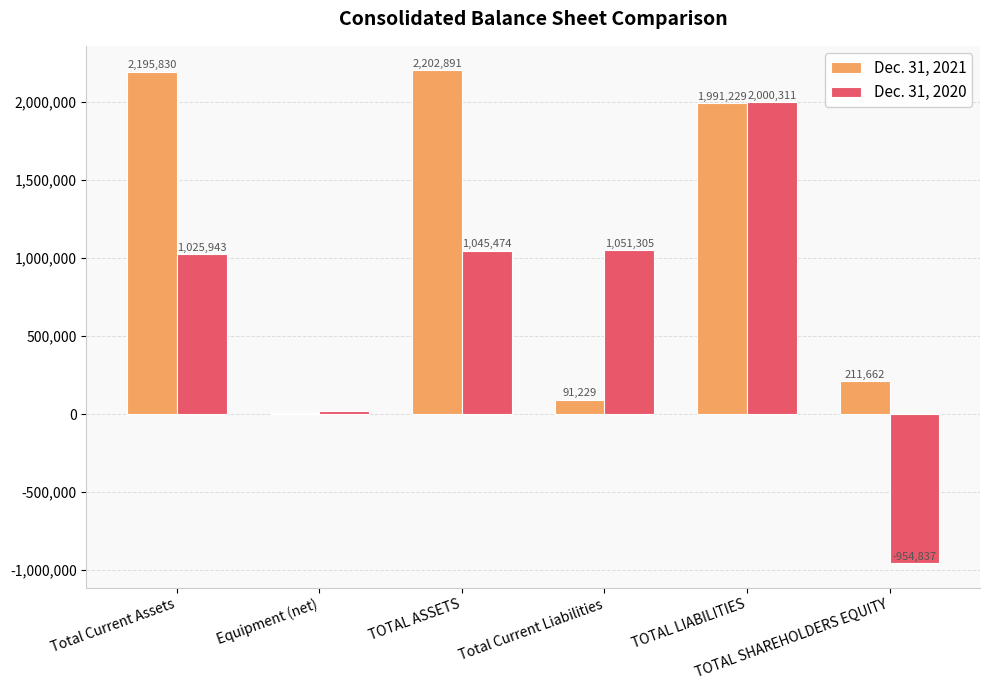

Which series has the largest total across all categories?

Dec. 31, 2021